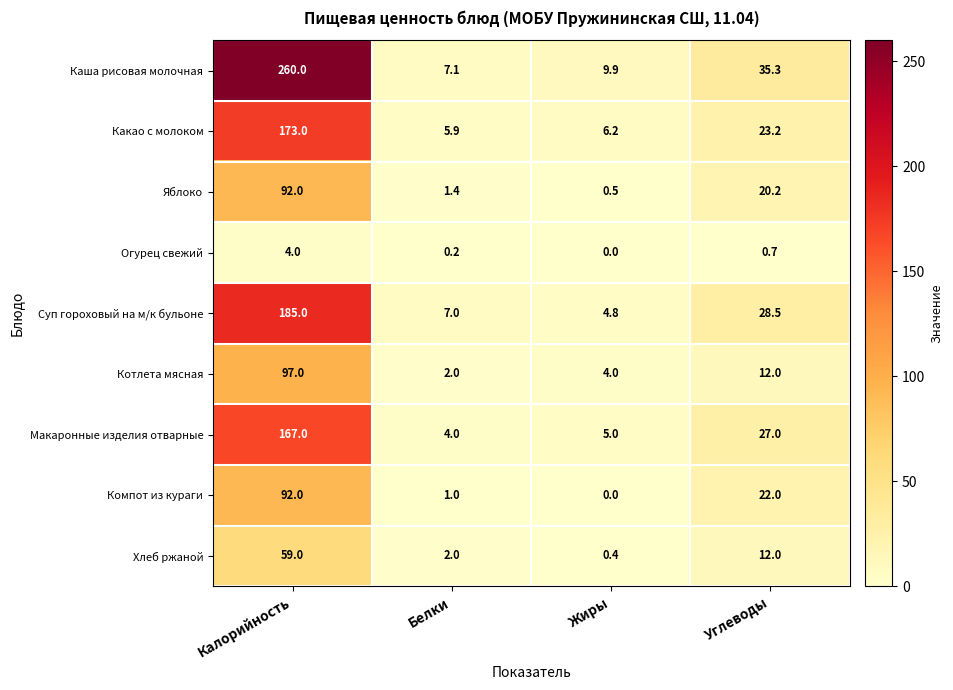

What is the average value of the Яблоко series?

28.5